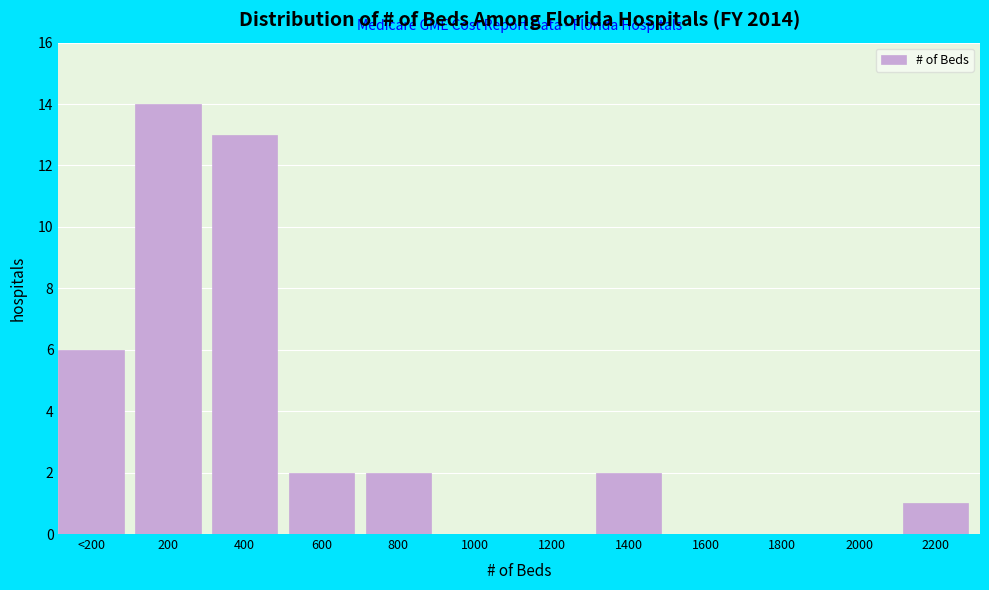

Reading left to right, extract all data points from this chart.

<200=6	200=14	400=13	600=2	800=2	1000=0	1200=0	1400=2	1600=0	1800=0	2000=0	2200=1